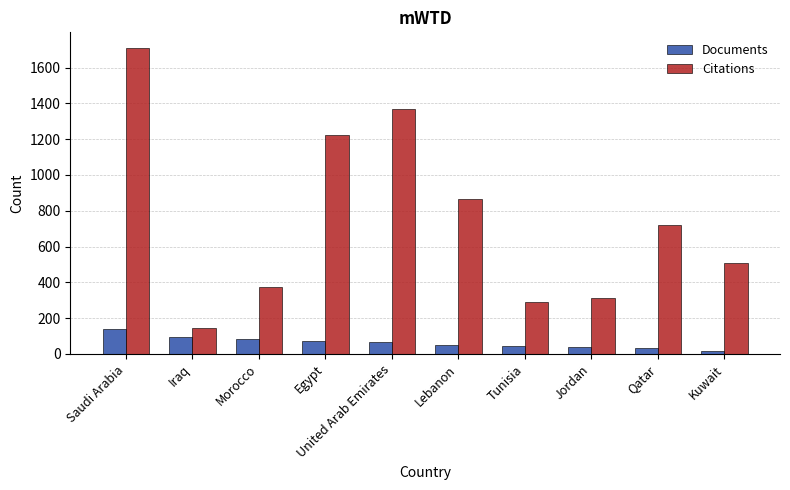

Rank the series by their average value, from lowest to highest.

Documents, Citations